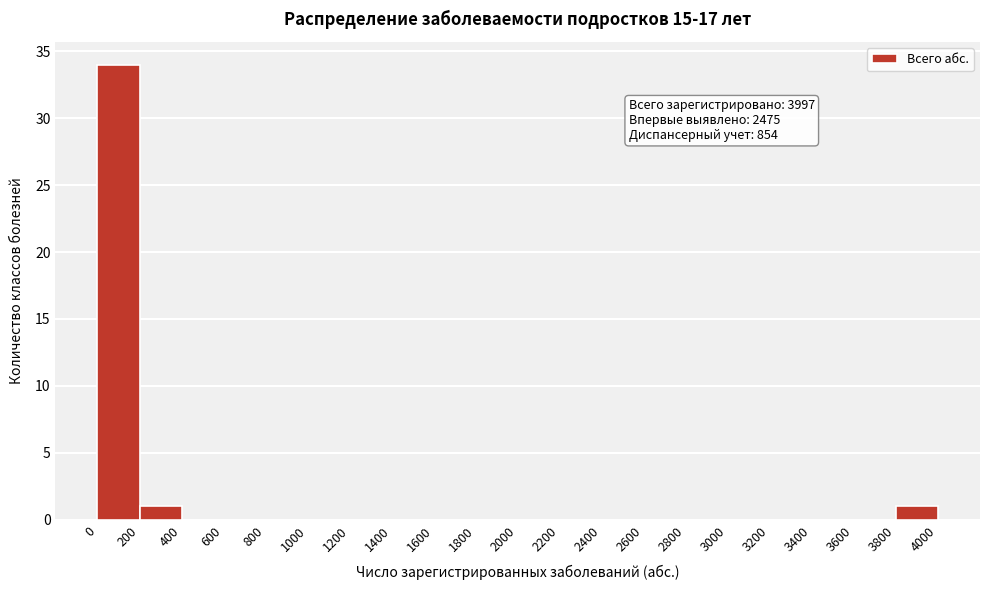

Over which range of the x-axis is the bar tallest?

0 to 200